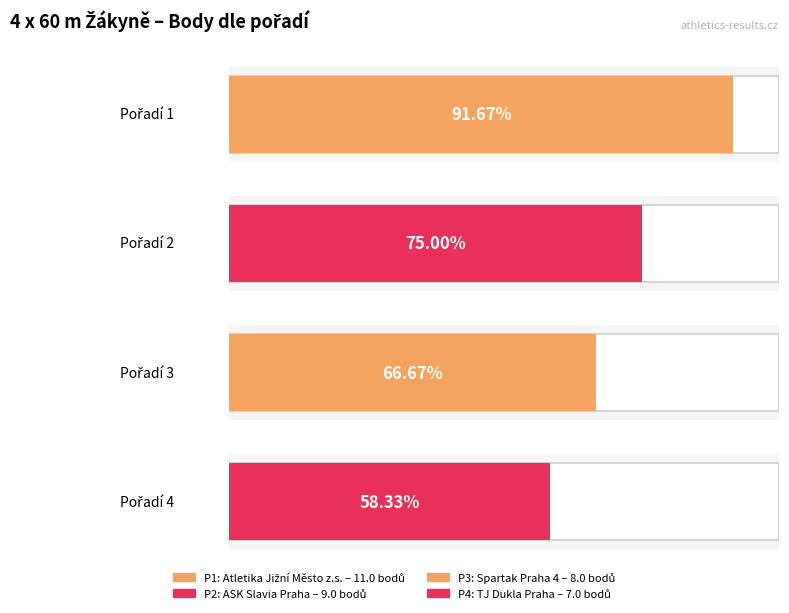

True or false: the data shows 6 at 2.

False